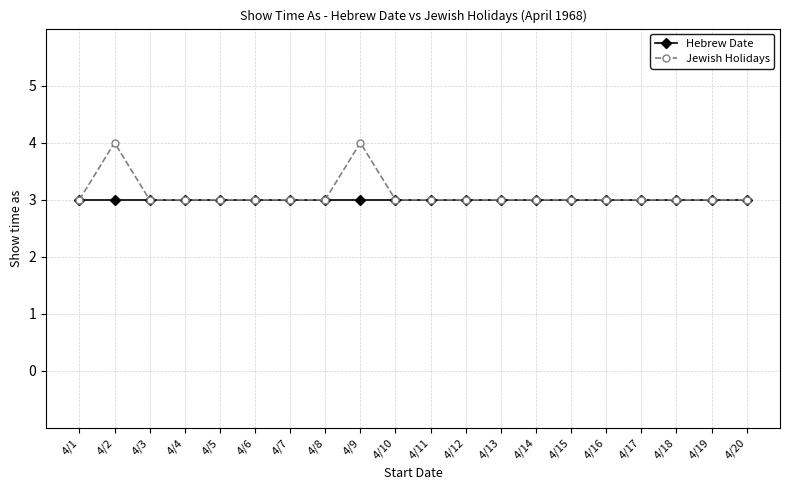

Reading right to left, extract all data points from this chart.

Hebrew Date: 3	3	3	3	3	3	3	3	3	3	3	3	3	3	3	3	3	3	3	3
Jewish Holidays: 3	3	3	3	3	3	3	3	3	3	3	4	3	3	3	3	3	3	4	3